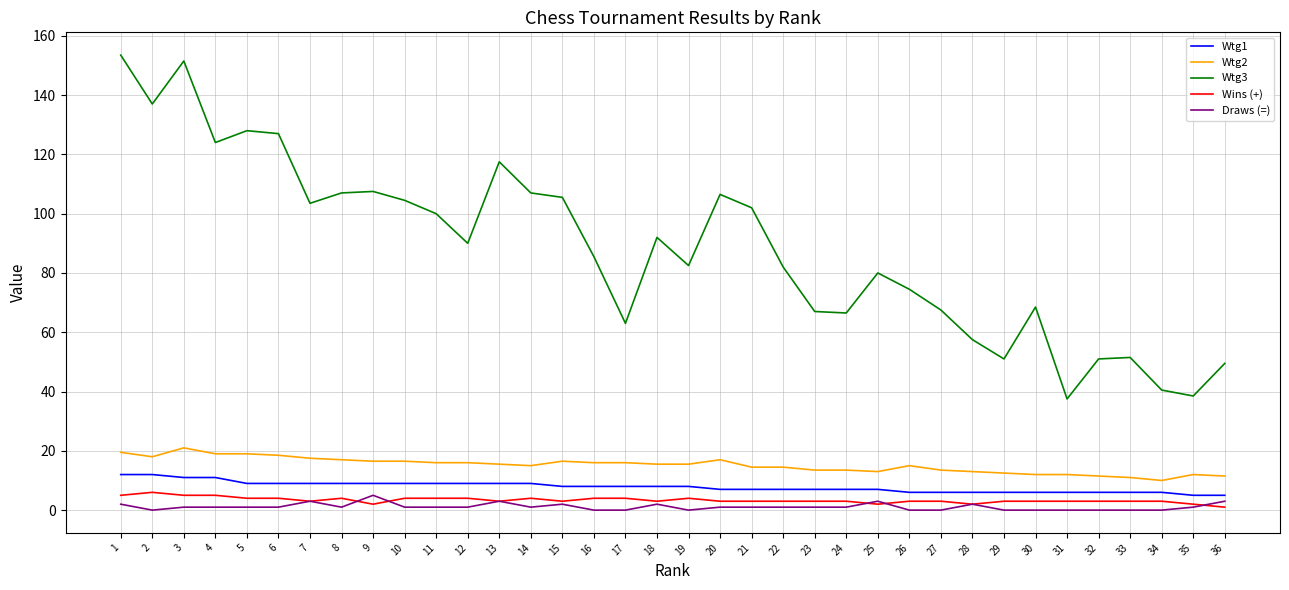

True or false: Wtg2 and Wtg1 intersect in this chart.

False